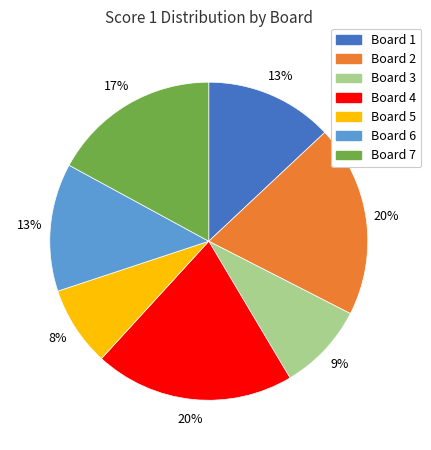

To the nearest percent, what is the combined percentage of Board 7 and Board 1?

30%